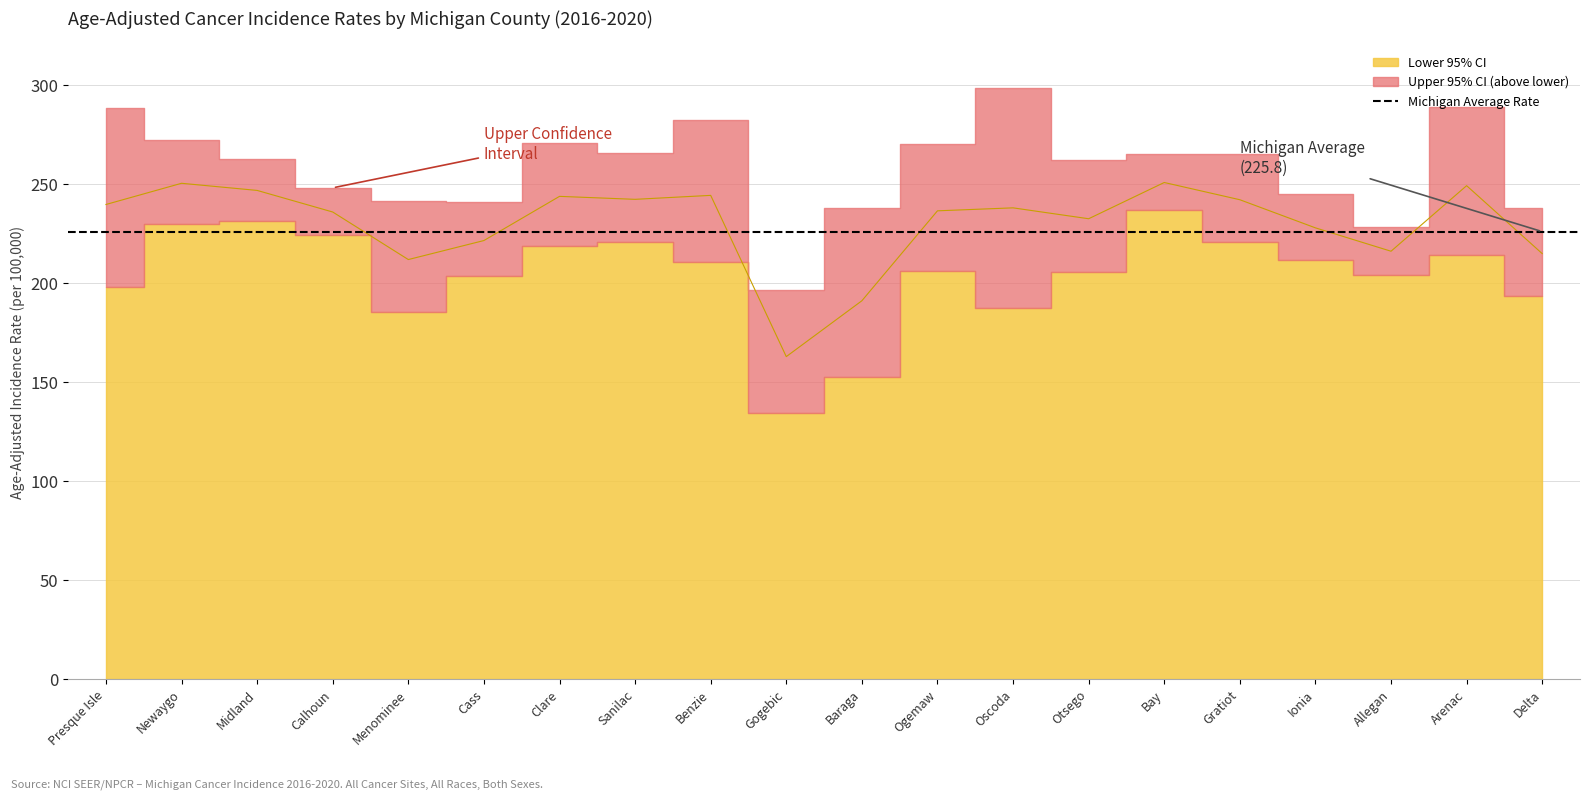

Read the Age-Adjusted Rate value at Delta.

214.7